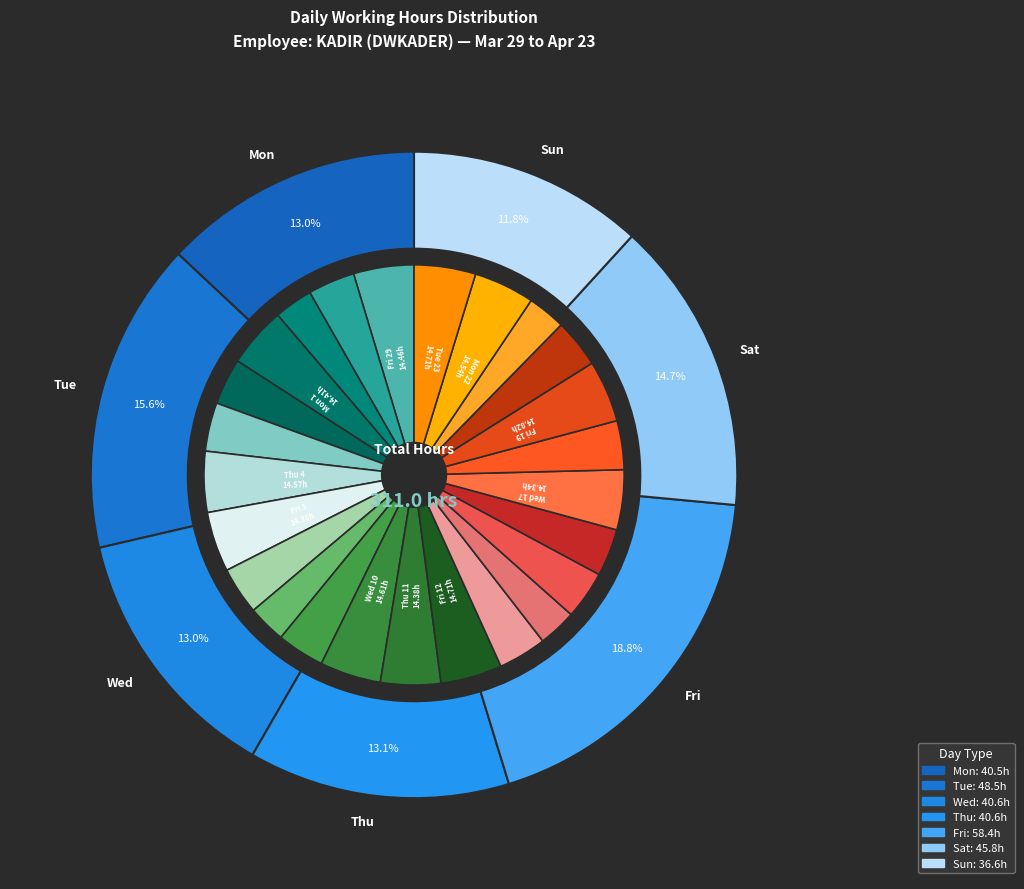

What percentage is the Thu 18 slice, to the nearest percent?

4%